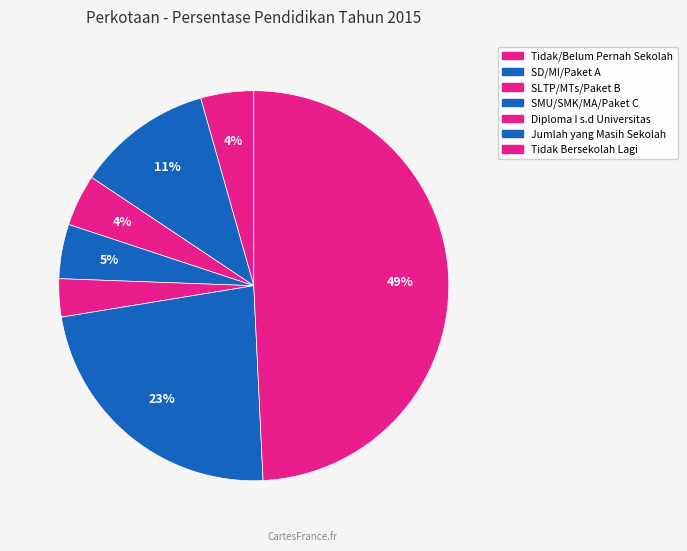

Count the number of slices in the pie.

7